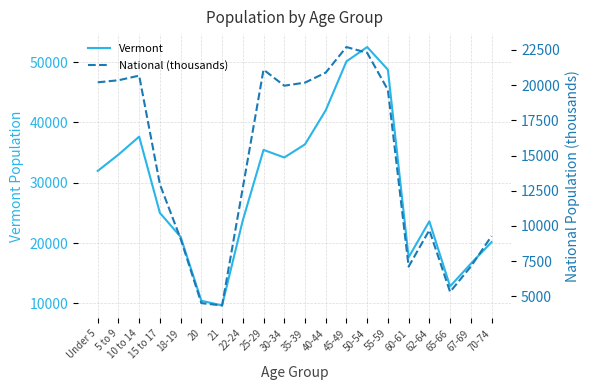

Reading left to right, list all the values displayed in this chart.

Vermont: Under 5=31952.0	5 to 9=34654.0	10 to 14=37637.0	15 to 17=24990.0	18-19=21022.0	20=10433.0	21=9651.0	22-24=23767.0	25-29=35441.0	30-34=34181.0	35-39=36358.0	40-44=42001.0	45-49=50110.0	50-54=52493.0	55-59=48739.0	60-61=17634.0	62-64=23600.0	65-66=12819.0	67-69=16571.0	70-74=20148.0
National (thousands): Under 5=20201.4	5 to 9=20348.7	10 to 14=20677.2	15 to 17=12954.3	18-19=9086.1	20=4519.1	21=4354.3	22-24=12712.6	25-29=21101.8	30-34=19962.1	35-39=20179.6	40-44=20891.0	45-49=22708.6	50-54=22298.1	55-59=19664.8	60-61=7113.7	62-64=9704.2	65-66=5319.9	67-69=7115.4	70-74=9278.2